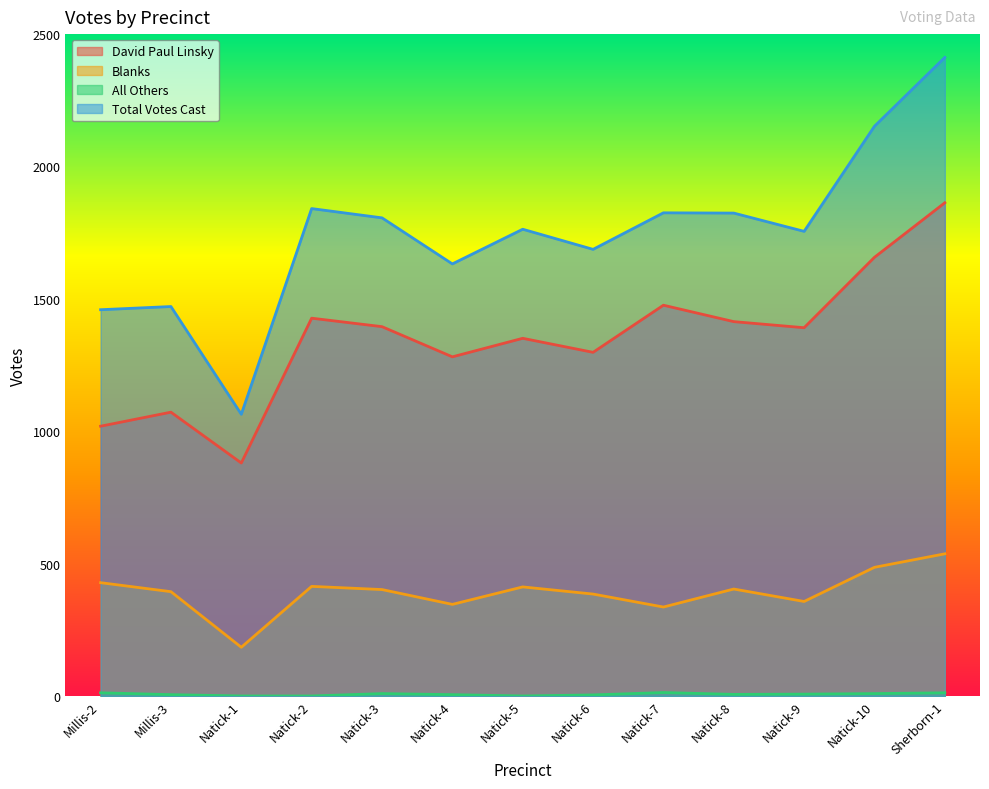

Count the number of categories in the chart.

13